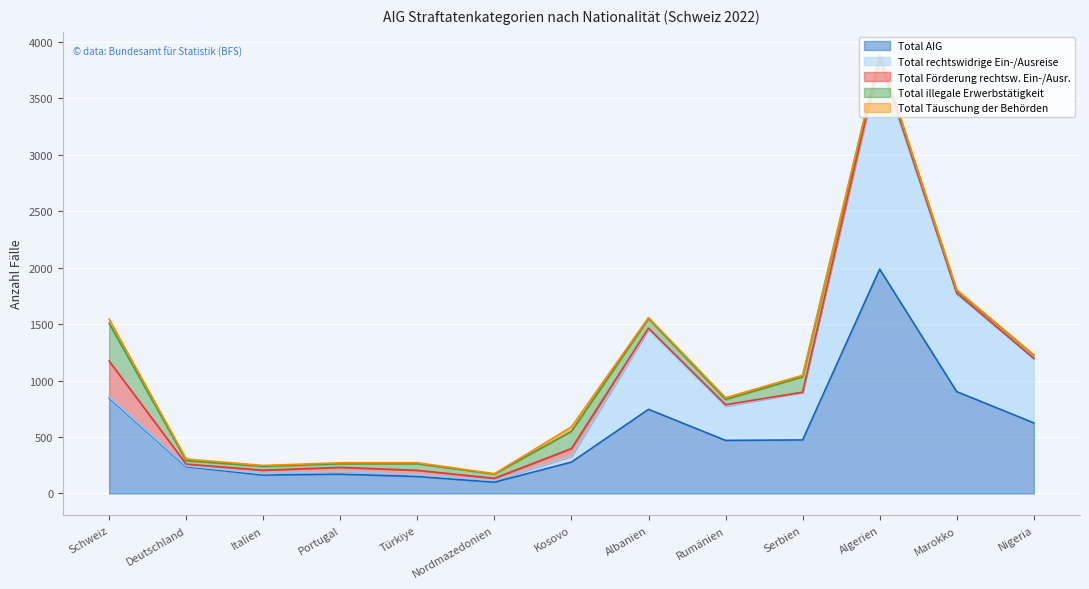

What is the sum of all Total rechtswidrige Ein-/Ausreise values?

4838